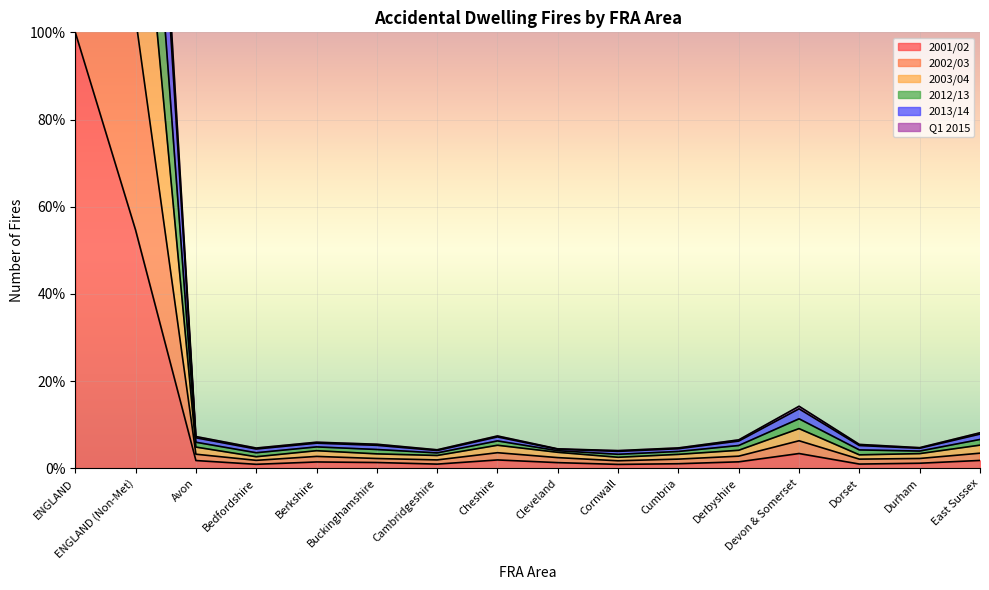

At which category does 2001/02 reach its first local peak?

Berkshire